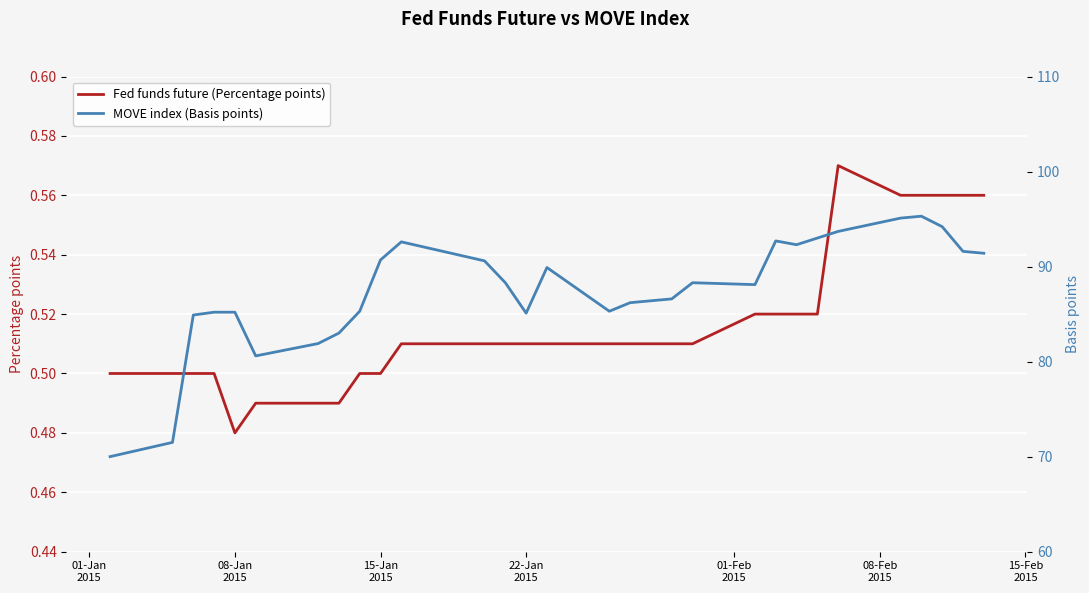

True or false: MOVE index (Basis points) and Fed funds future (Percentage points) cross at least once.

False